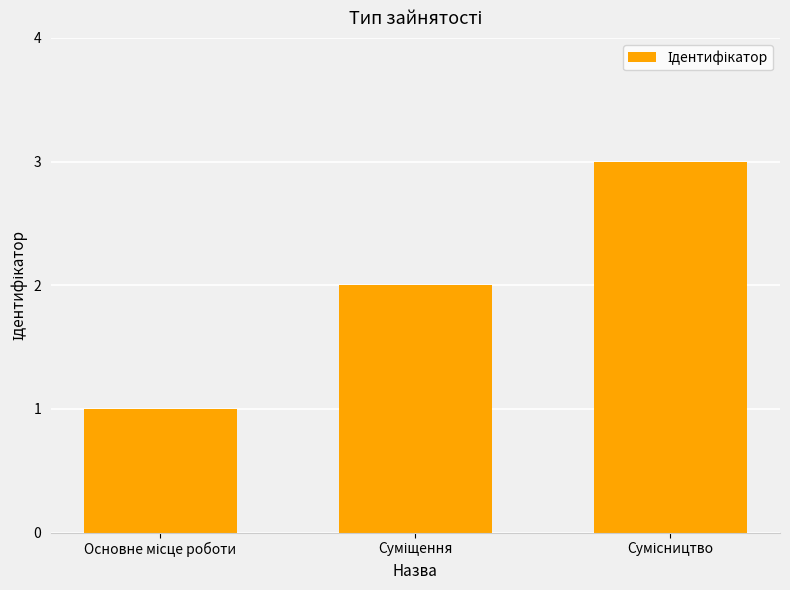

What is the sum of all values?

6